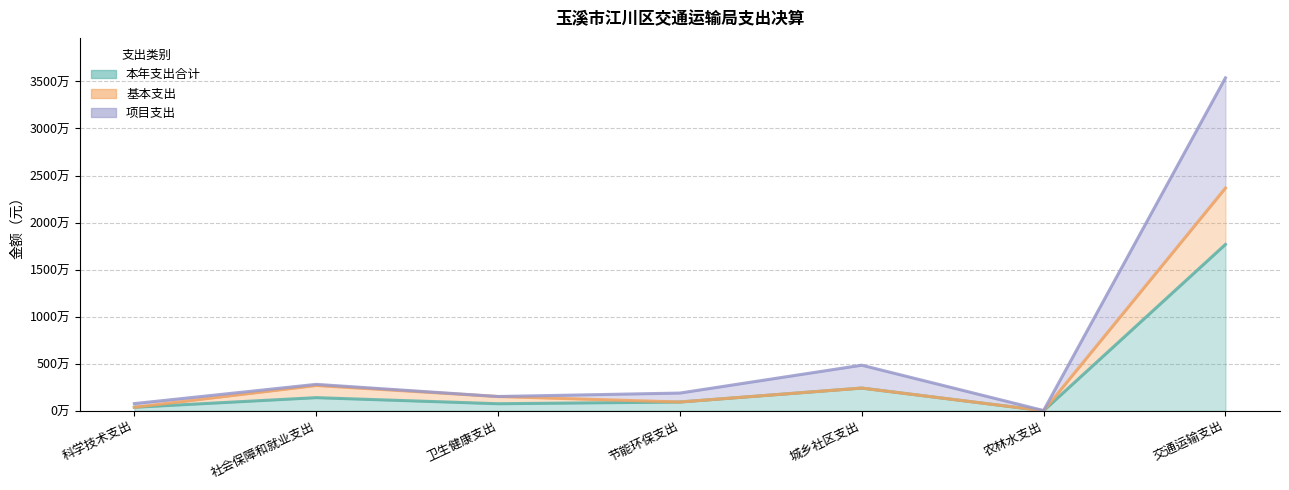

Is it true that 基本支出 equals 2702181.0 at 社会保障和就业支出?

True